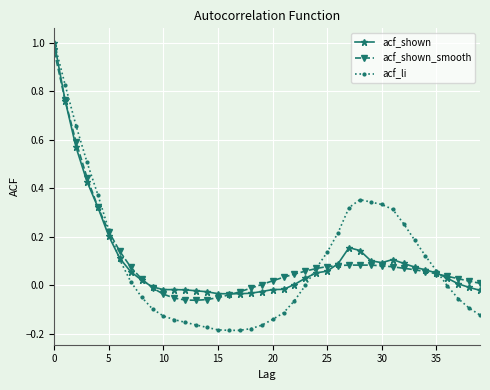

Count the number of data series in this chart.

3